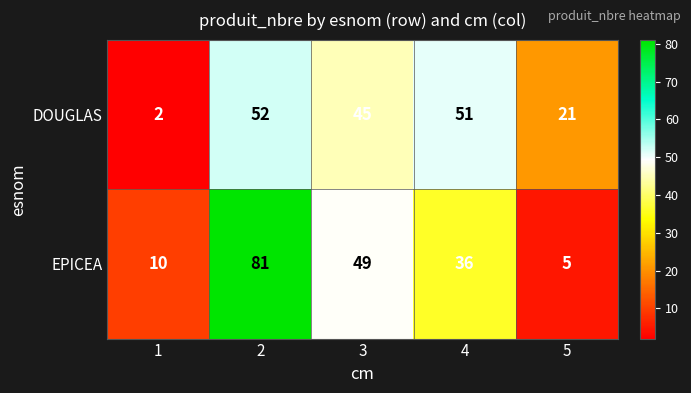

What is the greatest value displayed?

81